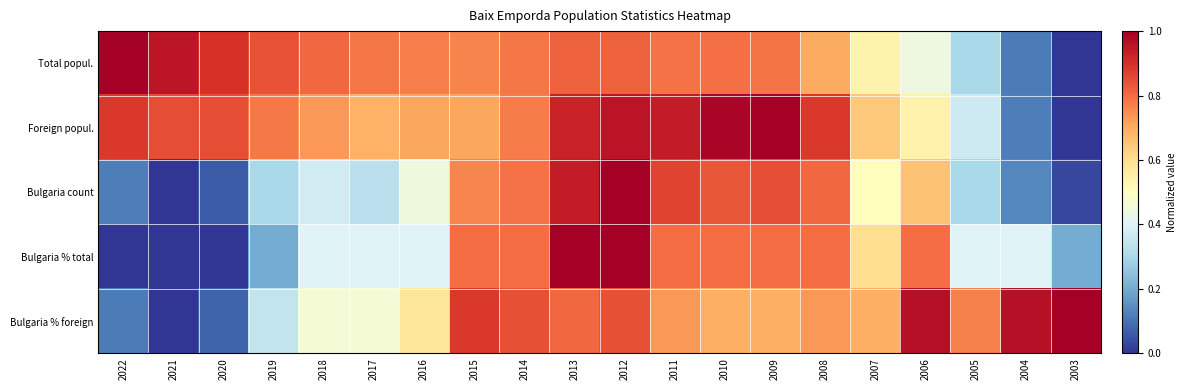

Which series has the largest total across all categories?

Foreign popul.